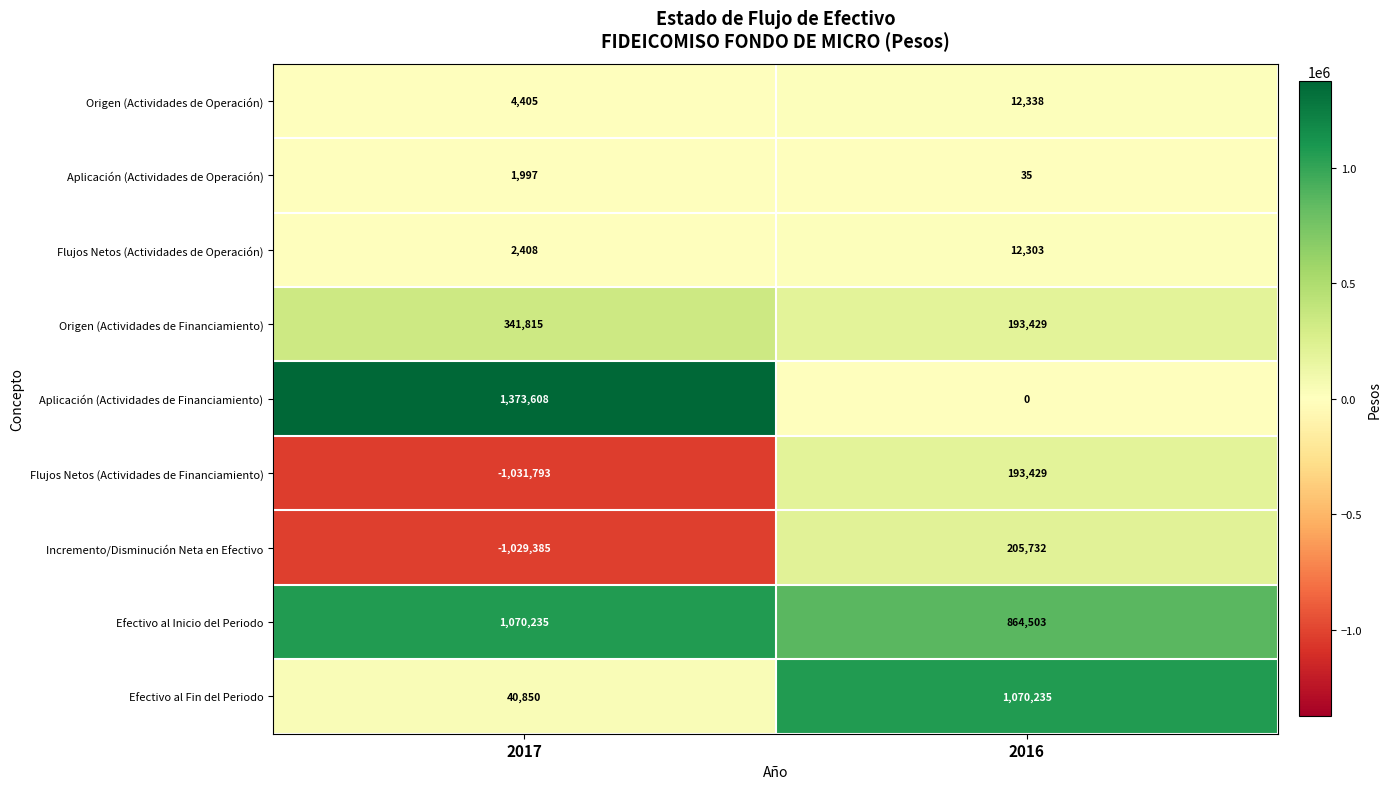

Read the Flujos Netos (Actividades de Operación) value at 2016, to the nearest 10.

12300